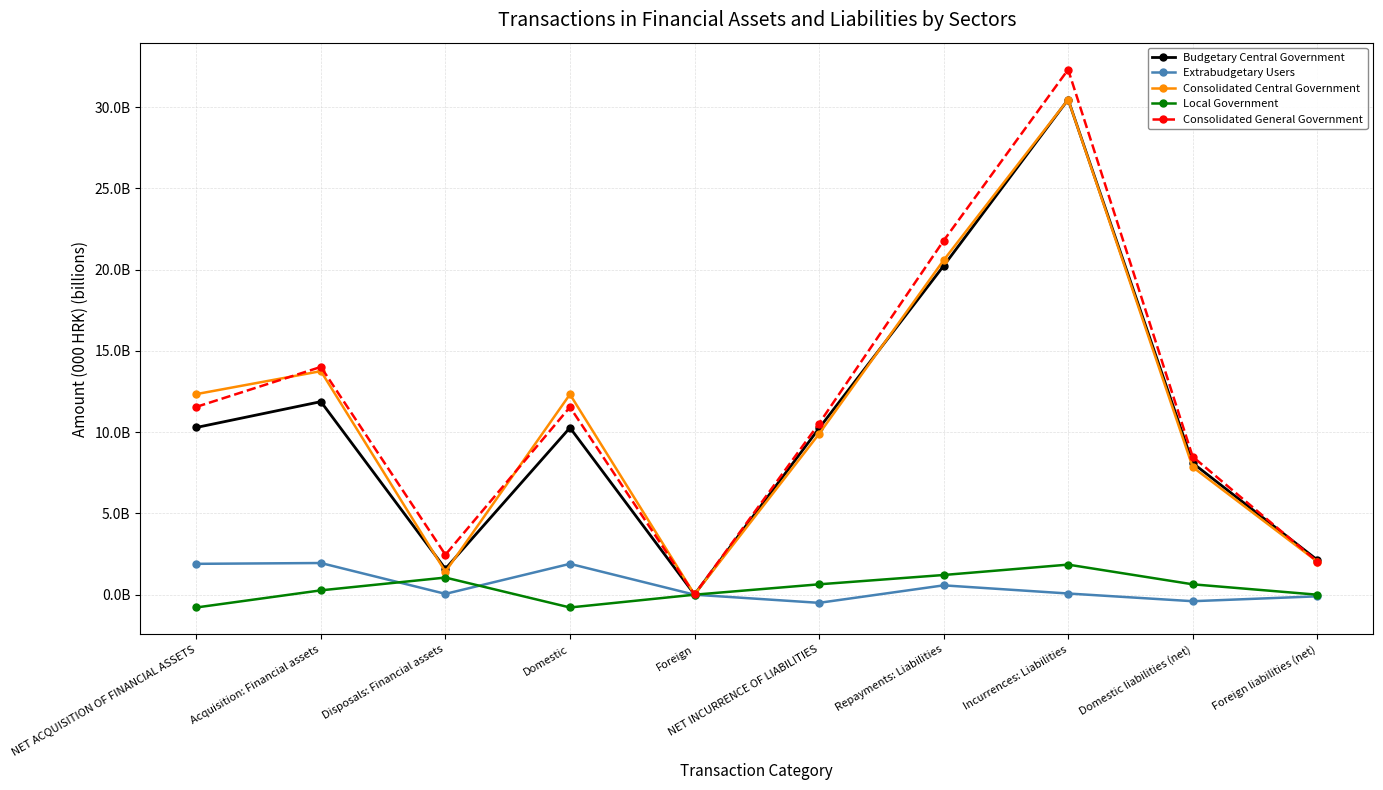

Where does the Consolidated Central Government series first go above 12?

NET ACQUISITION OF FINANCIAL ASSETS